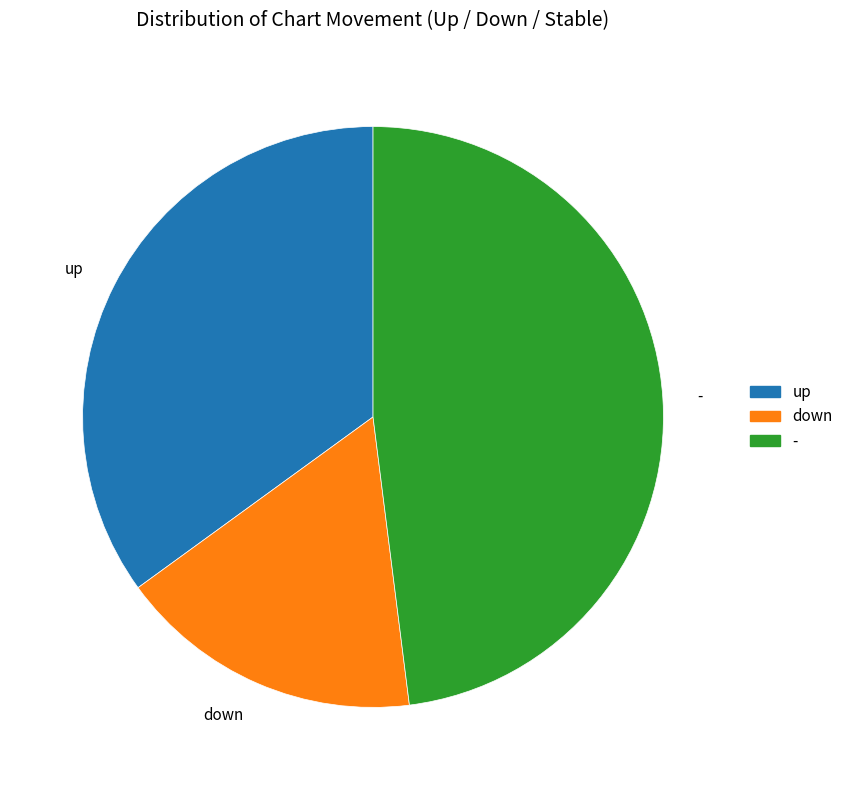

Between down and -, which is larger?

-